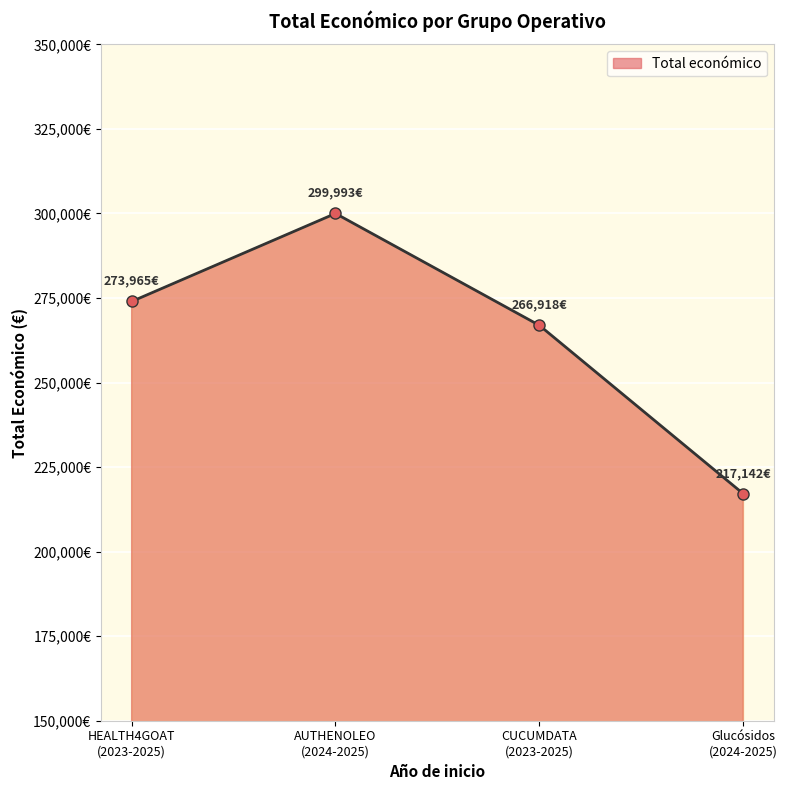

What is the smallest value displayed?

217142